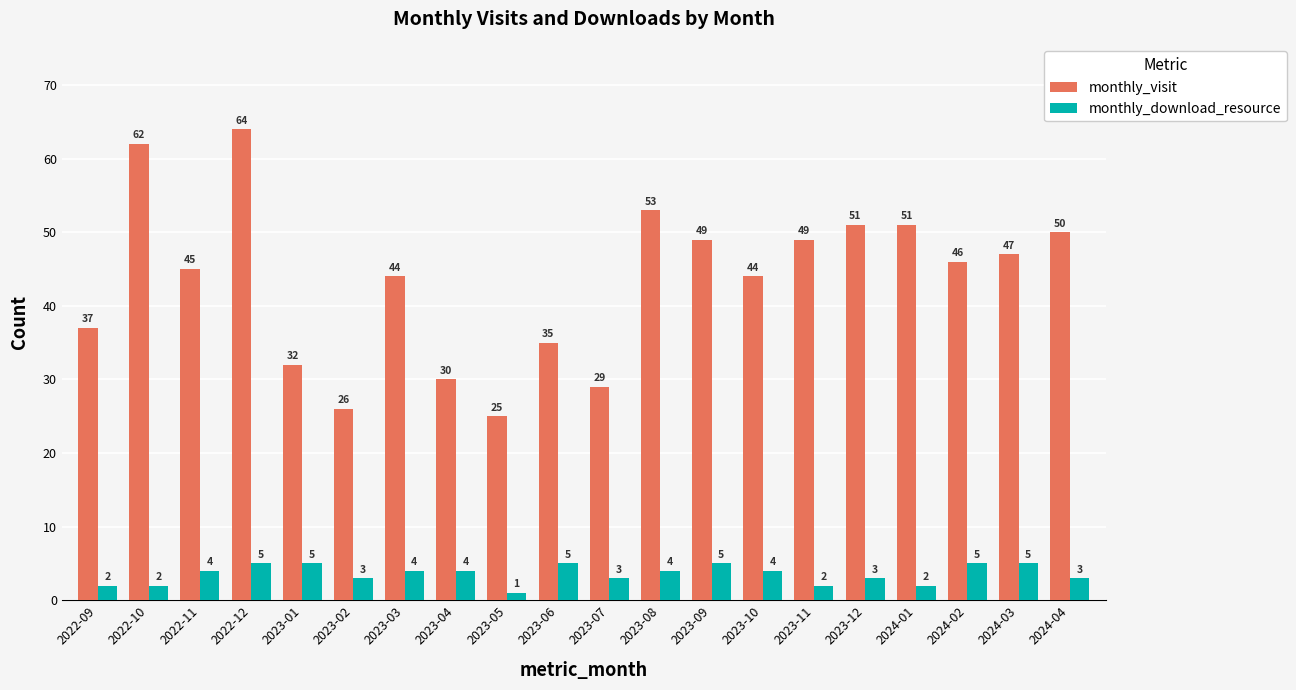

What is the difference between the monthly_visit values at 2023-08 and 2023-09?

4